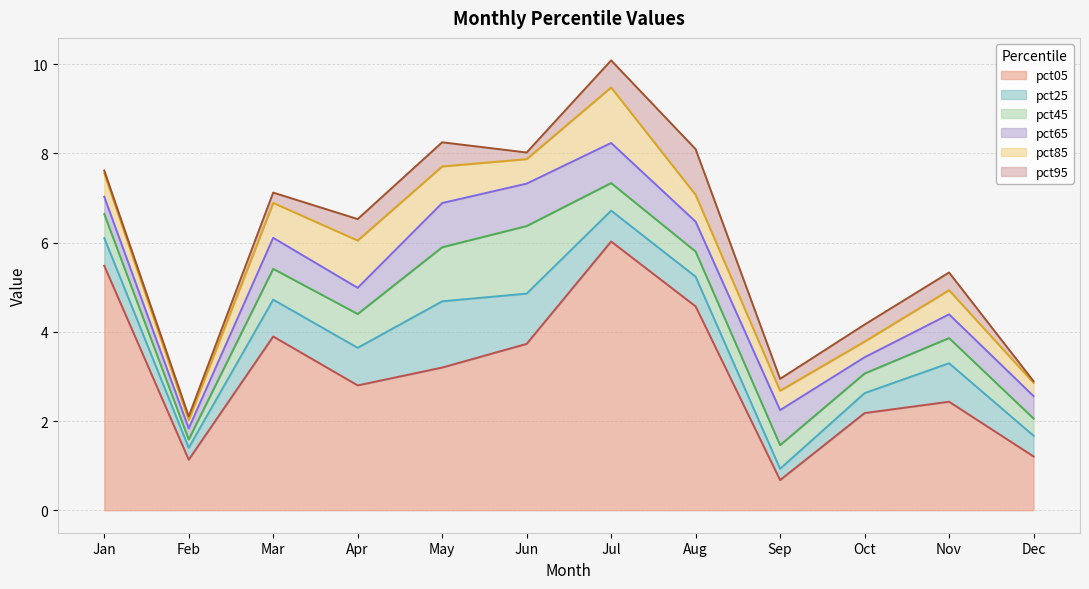

Between May and Nov, which series saw the biggest shift?

pct05